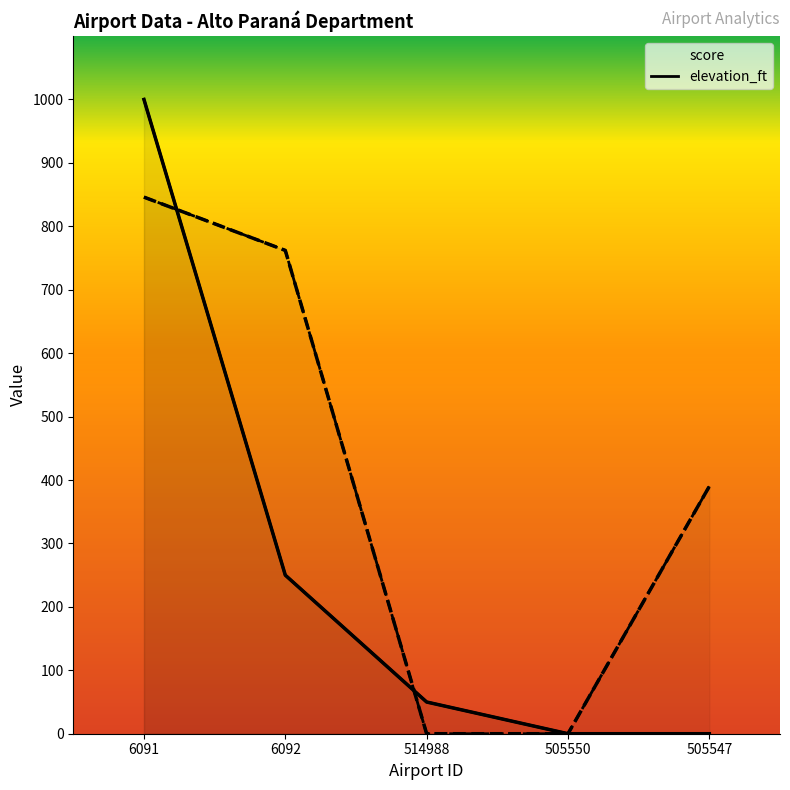

Does the chart have visible grid lines?

No